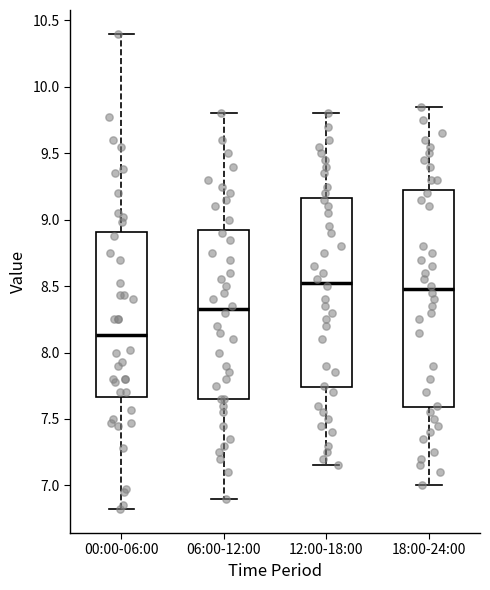

Which box is the tallest, from its lower edge to its upper edge?

18:00-24:00